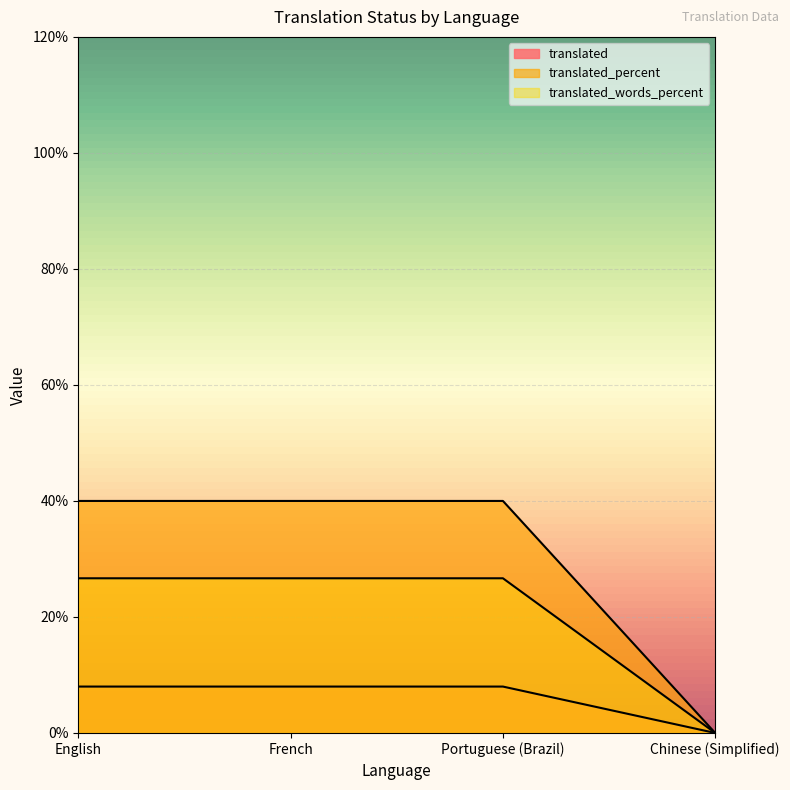

Reading left to right, extract all data points from this chart.

translated: English=26.7	French=26.7	Portuguese (Brazil)=26.7	Chinese (Simplified)=0.0
translated_percent: English=8.0	French=8.0	Portuguese (Brazil)=8.0	Chinese (Simplified)=0.0
translated_words_percent: English=40.0	French=40.0	Portuguese (Brazil)=40.0	Chinese (Simplified)=0.0